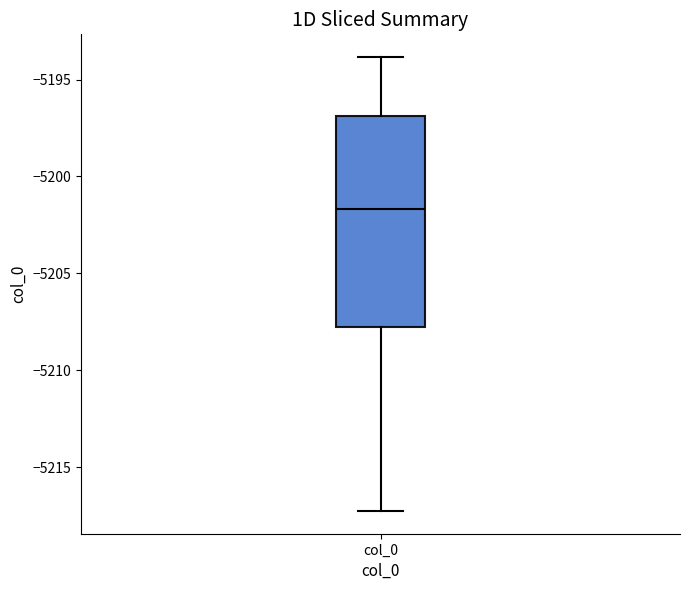

Read this box plot against the y-axis: the position of the median line, the range covered by the box, and the ends of both whiskers. The values are not printed on the chart, so give them approximately, as read against the axis.

median -5201.5, box -5207.5 to -5197.0, whiskers -5217.5 to -5194.0